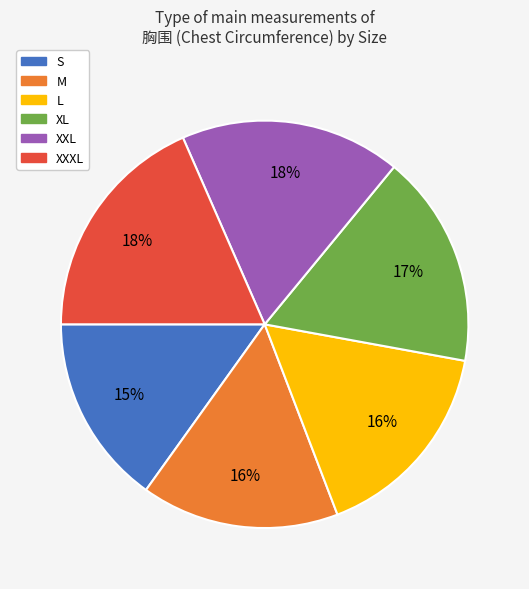

Which slice is the smallest?

S